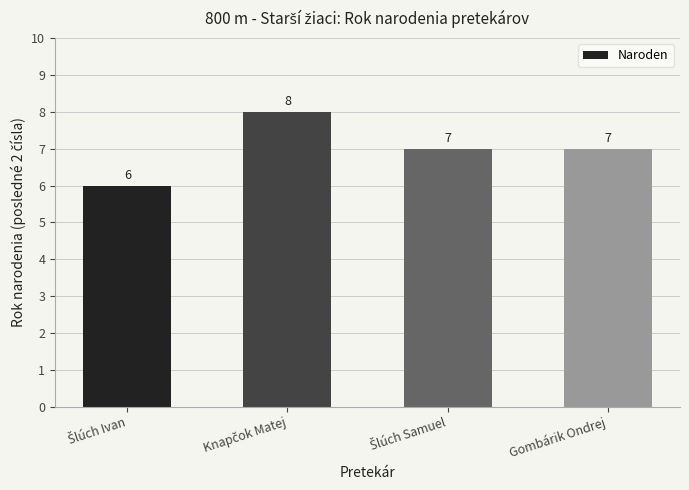

How many data points does each series have?

4